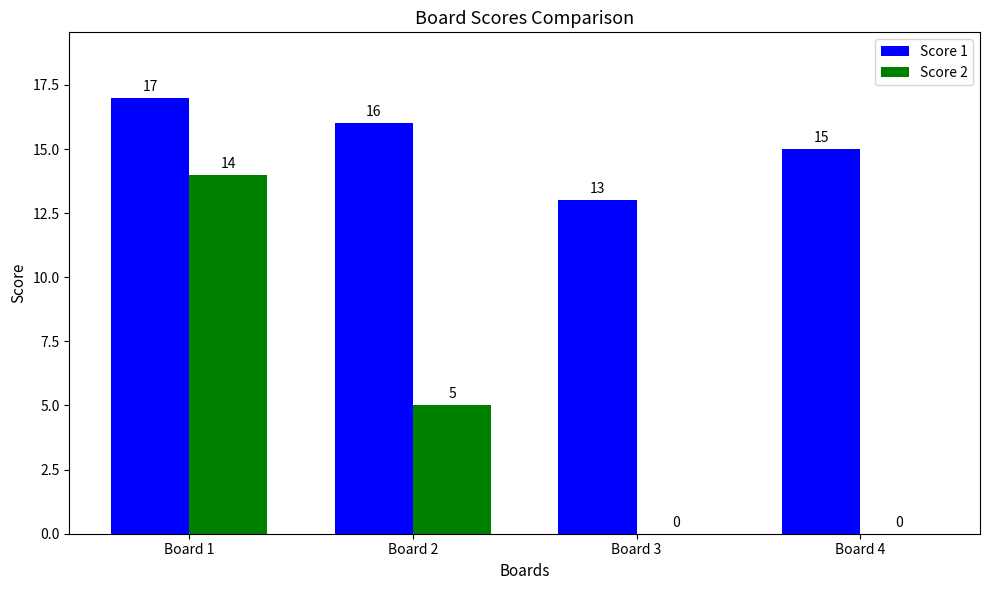

What is the sum of all Score 1 values?

61